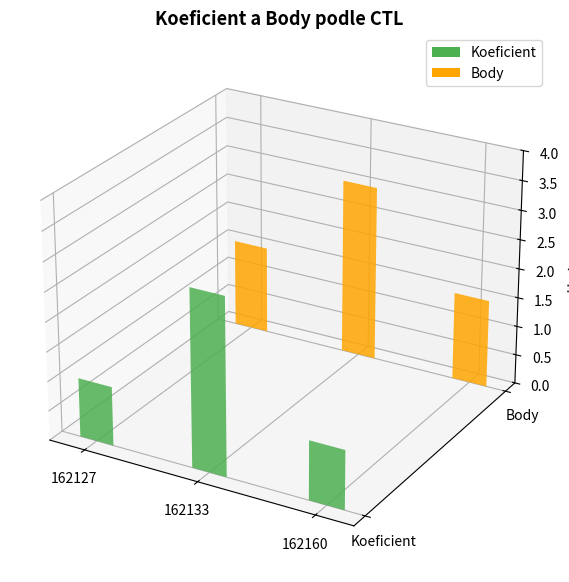

List the series in order of their peak value, lowest first.

Koeficient, Body